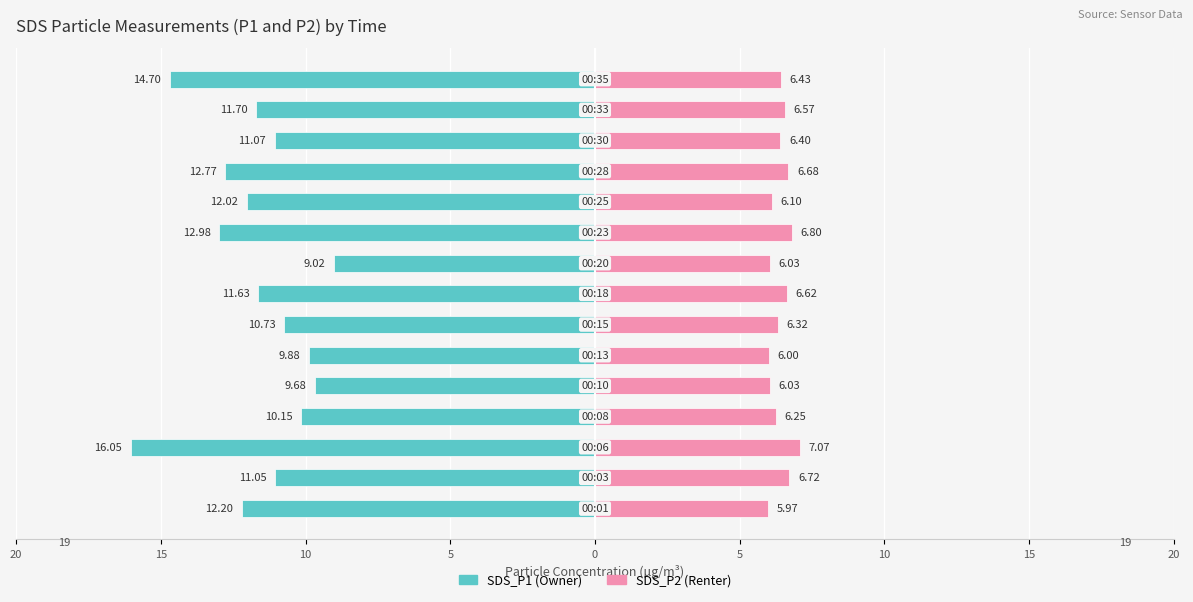

What is the average value of the SDS_P1 series?

-11.7